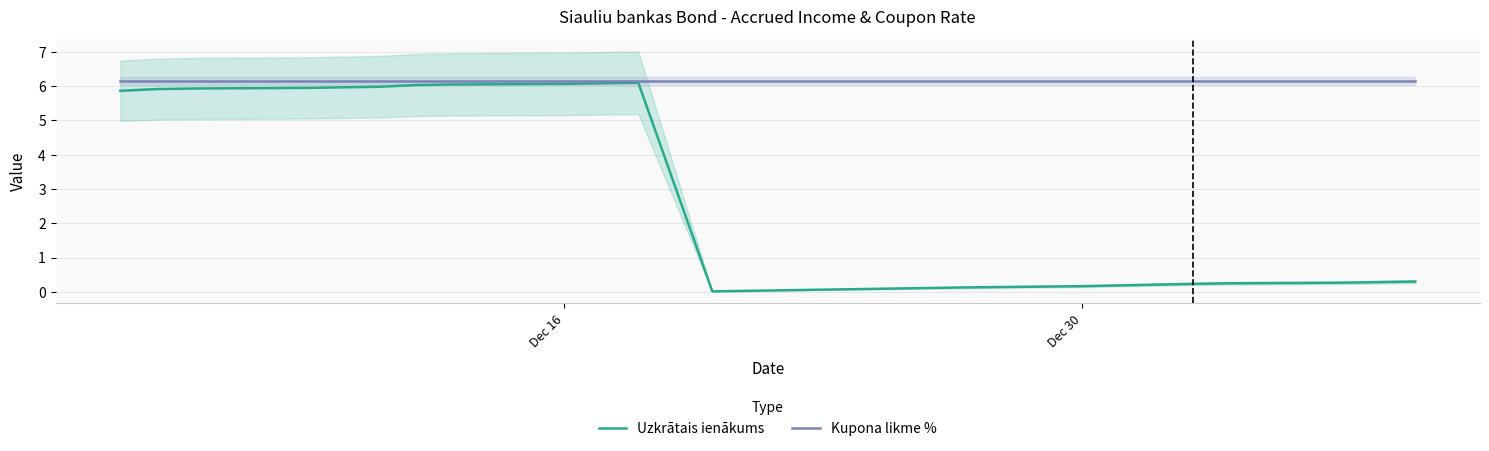

What is the highest value of the Kupona likme % series?

6.2